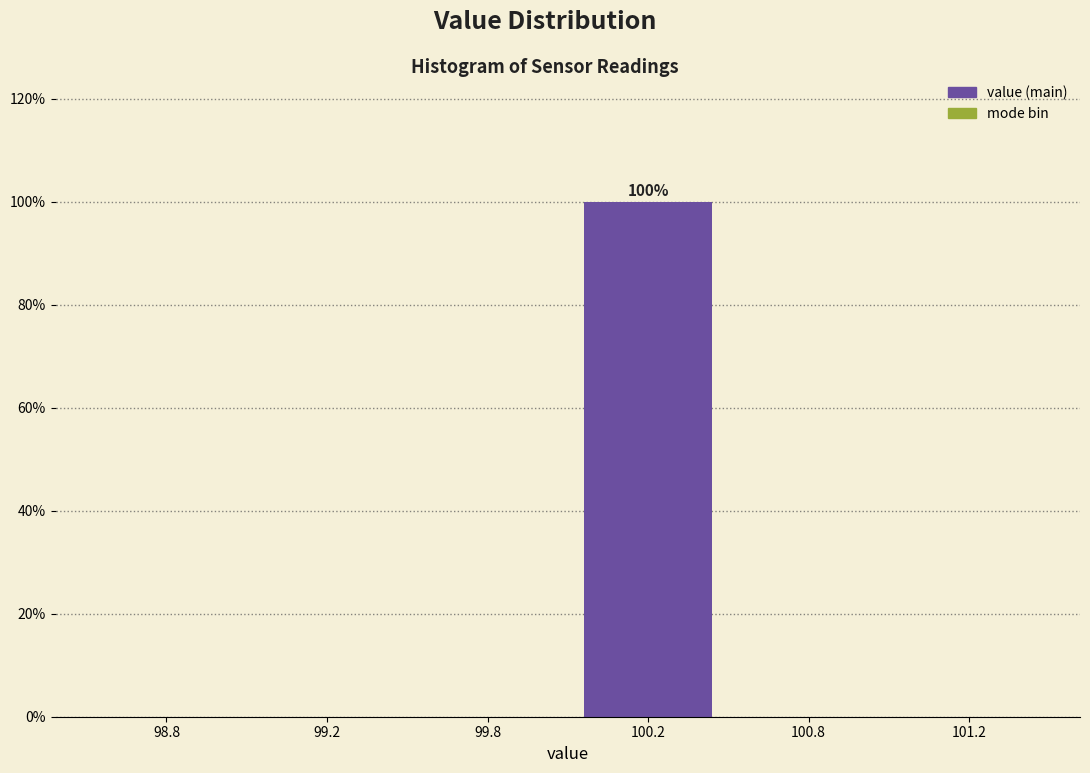

Reading left to right, what are all the values shown in this chart?

98.8=0	99.2=0	99.8=0	100.2=100	100.8=0	101.2=0